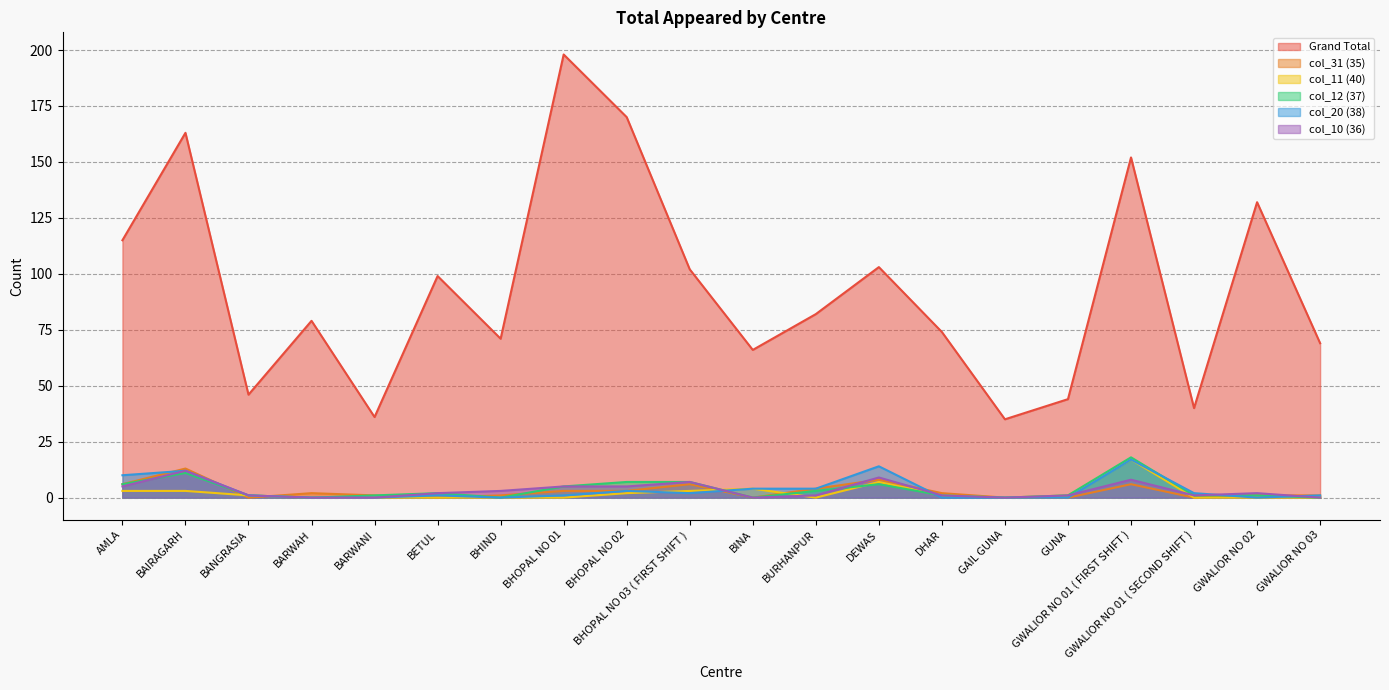

Is it true that col_12 (37) equals 7 at BHOPAL NO 03 ( FIRST SHIFT )?

True